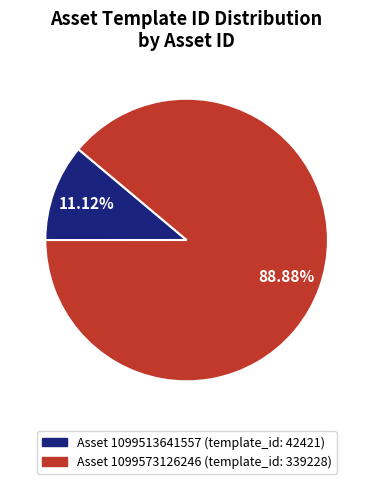

Is there any slice that represents more than half of the pie?

Yes